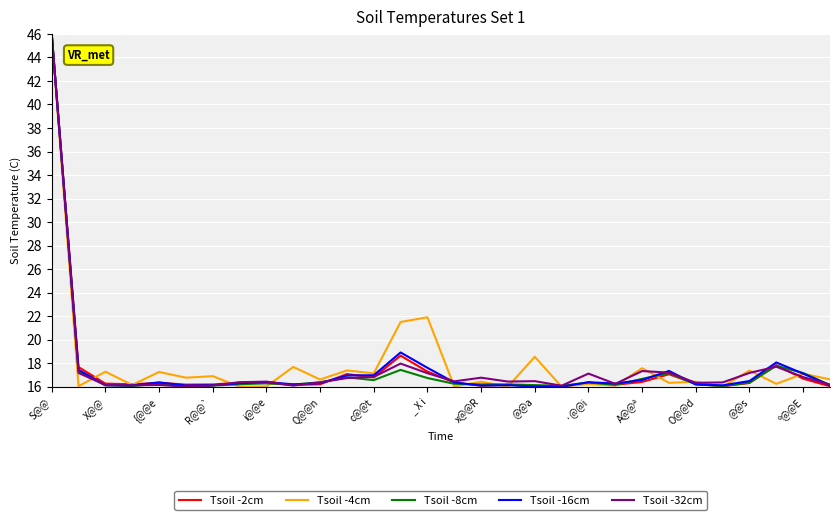

Is this an area chart (filled region under the line)?

No